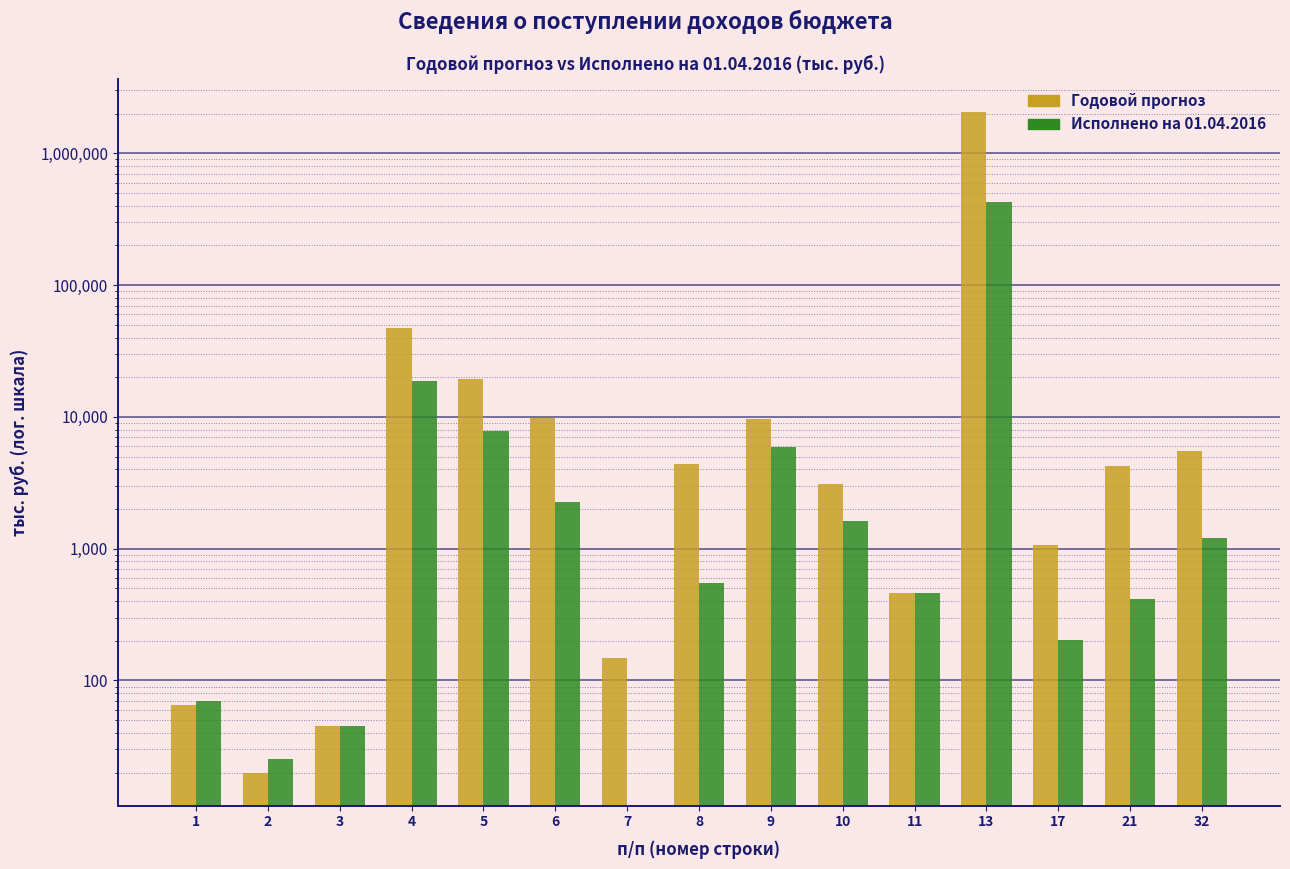

What value does the Исполнено на 01.04.2016 series have at 4?

18688.4